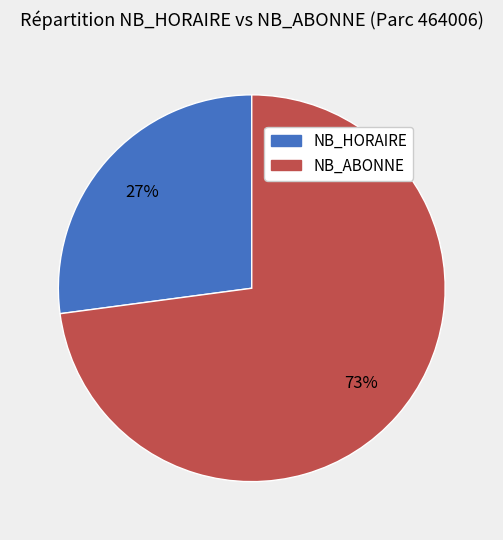

Count the number of slices in the pie.

2